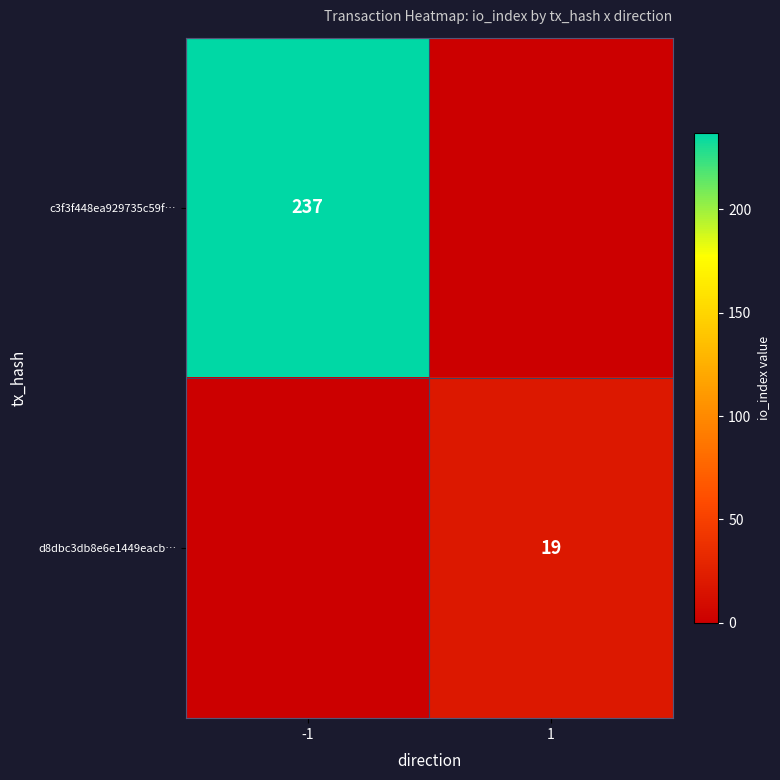

The value of d8dbc3db8e6e1449eacb… at 1 is 31. True or false?

False